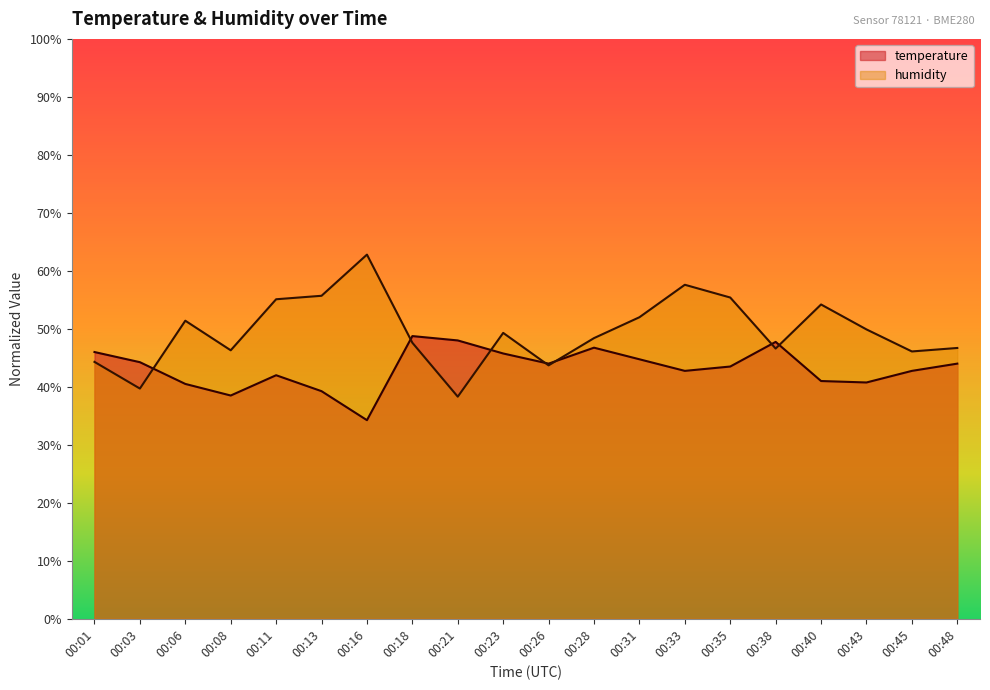

How many lines are shown in the chart?

2